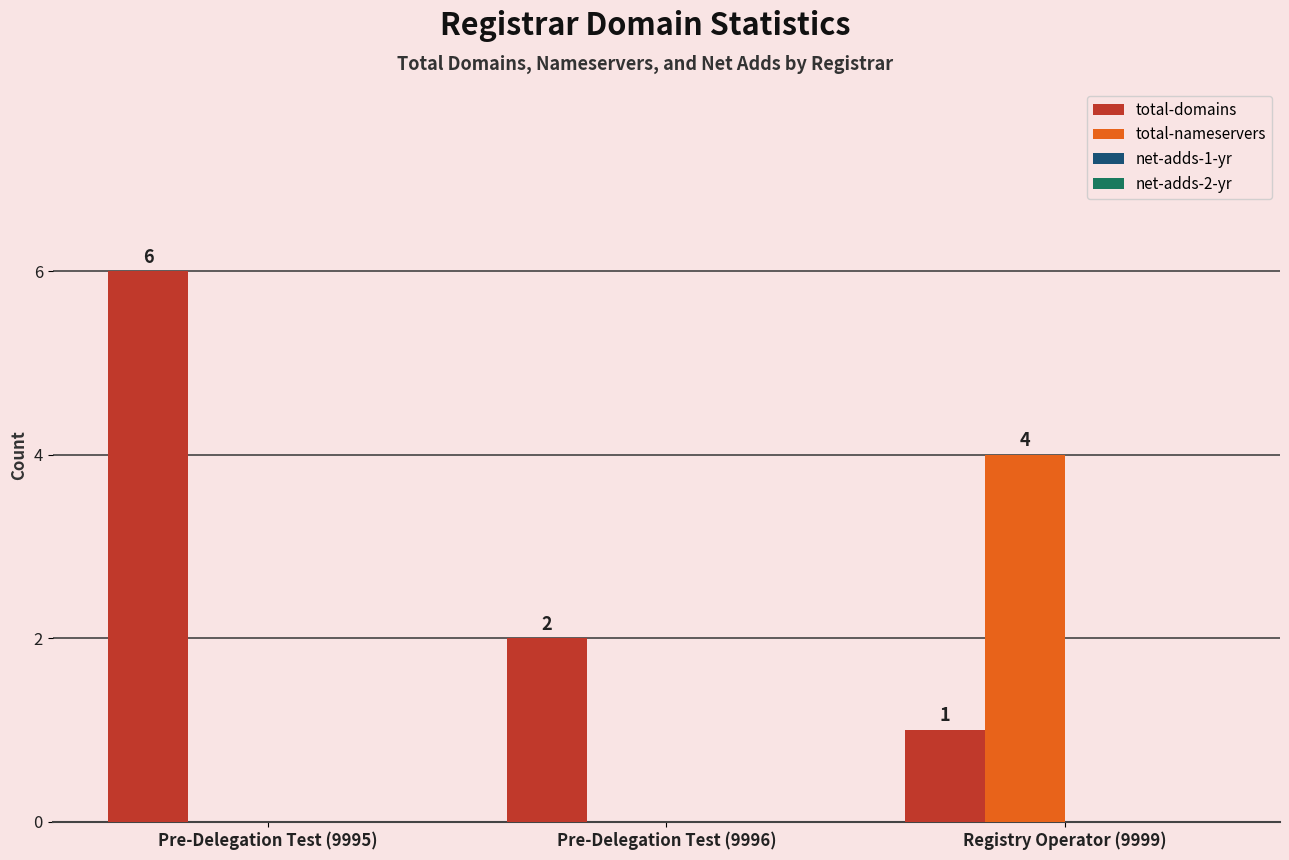

Between Pre-Delegation Test (9996) and Registry Operator (9999), which series saw the biggest shift?

total-nameservers